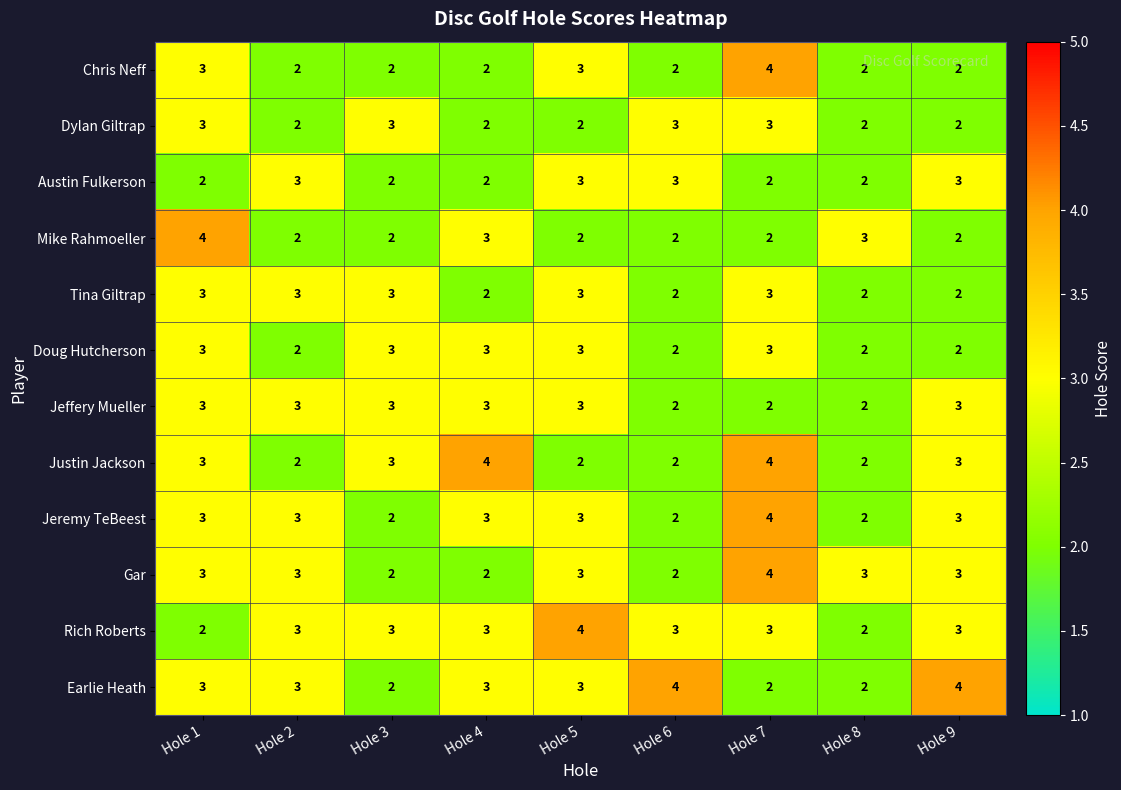

Is it true that Gar equals 5 at Hole 5?

False